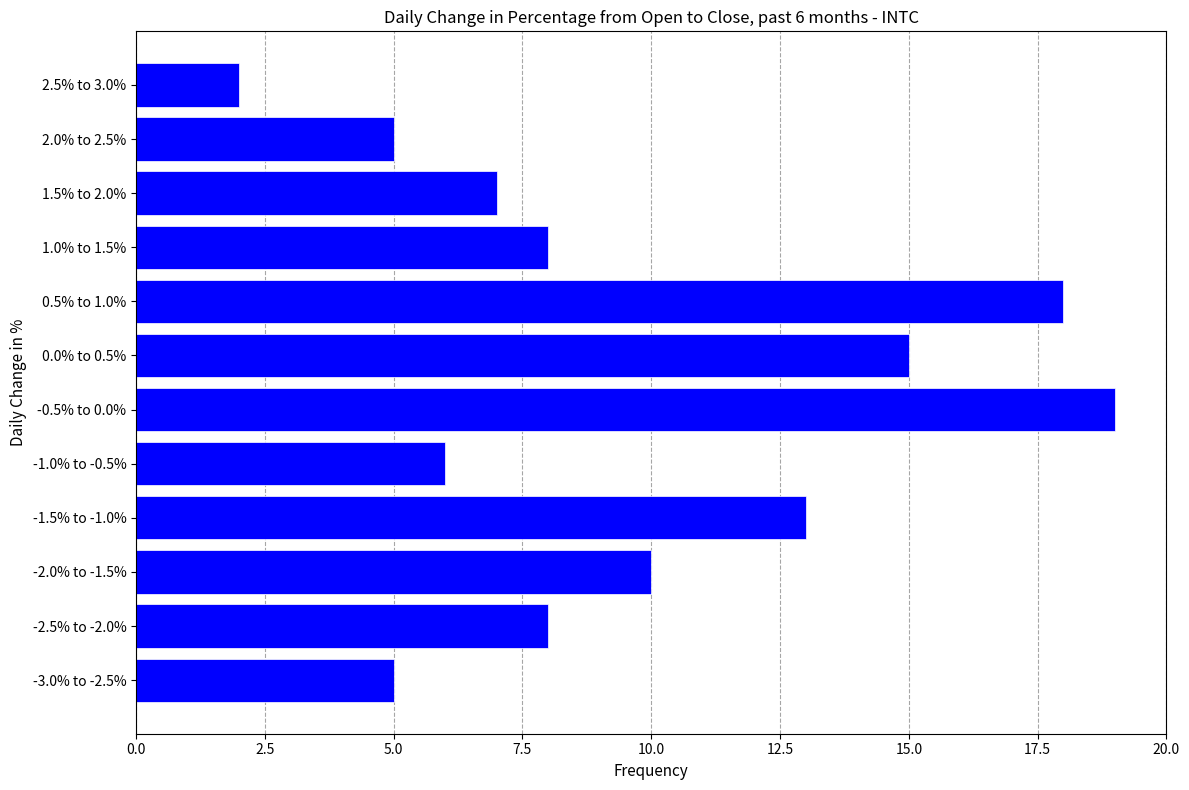

Reading top to bottom, extract all data points from this chart.

2.5% to 3.0%=2	2.0% to 2.5%=5	1.5% to 2.0%=7	1.0% to 1.5%=8	0.5% to 1.0%=18	0.0% to 0.5%=15	-0.5% to 0.0%=19	-1.0% to -0.5%=6	-1.5% to -1.0%=13	-2.0% to -1.5%=10	-2.5% to -2.0%=8	-3.0% to -2.5%=5